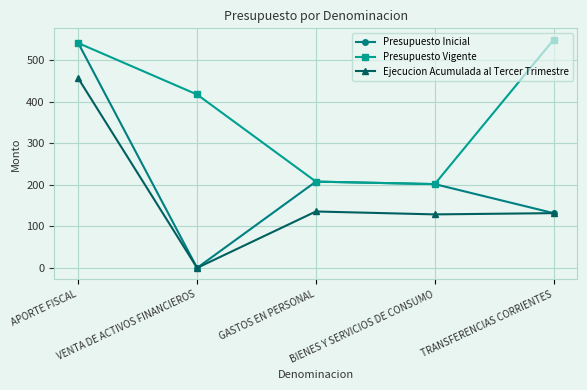

List the series in order of their peak value, lowest first.

Ejecucion Acumulada al Tercer Trimestre, Presupuesto Inicial, Presupuesto Vigente